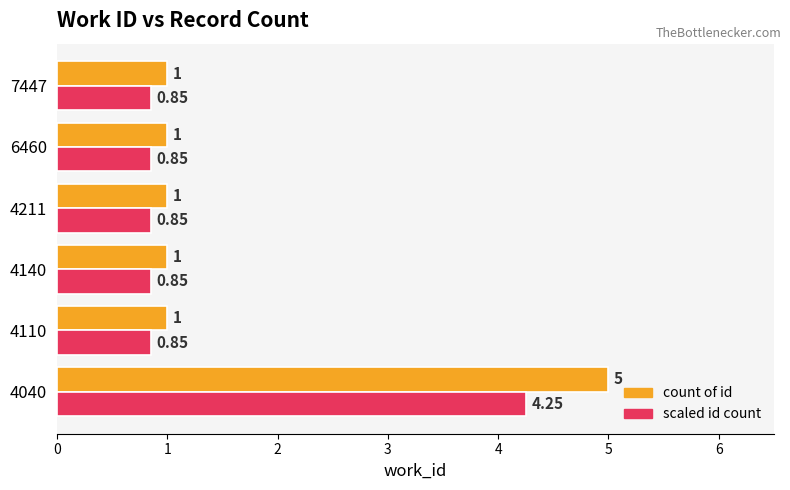

Which series has the largest range (max minus min)?

count of id